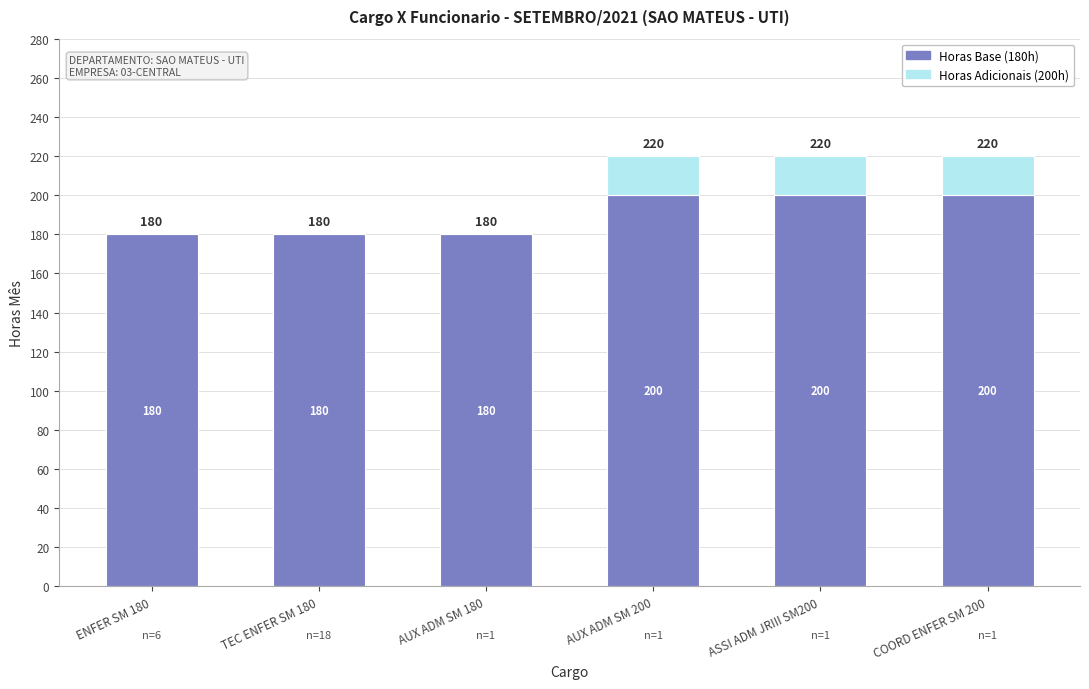

The Horas Base (180h) series shows 200 at AUX ADM SM 200. True or false?

True